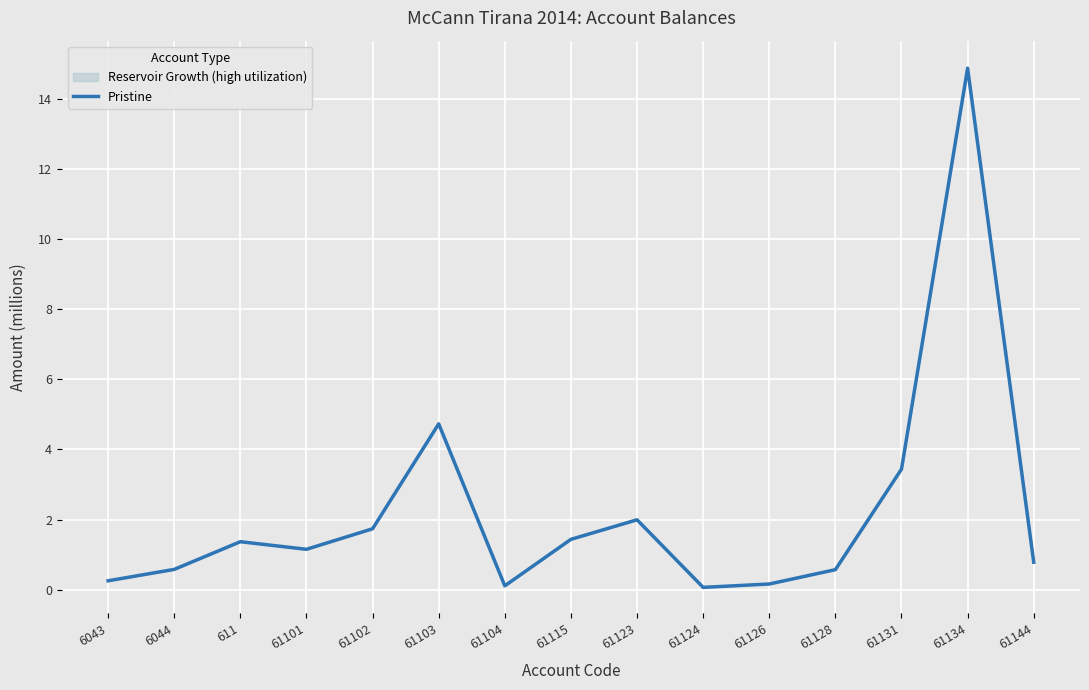

What is the label of the 15th point from the right?

6043